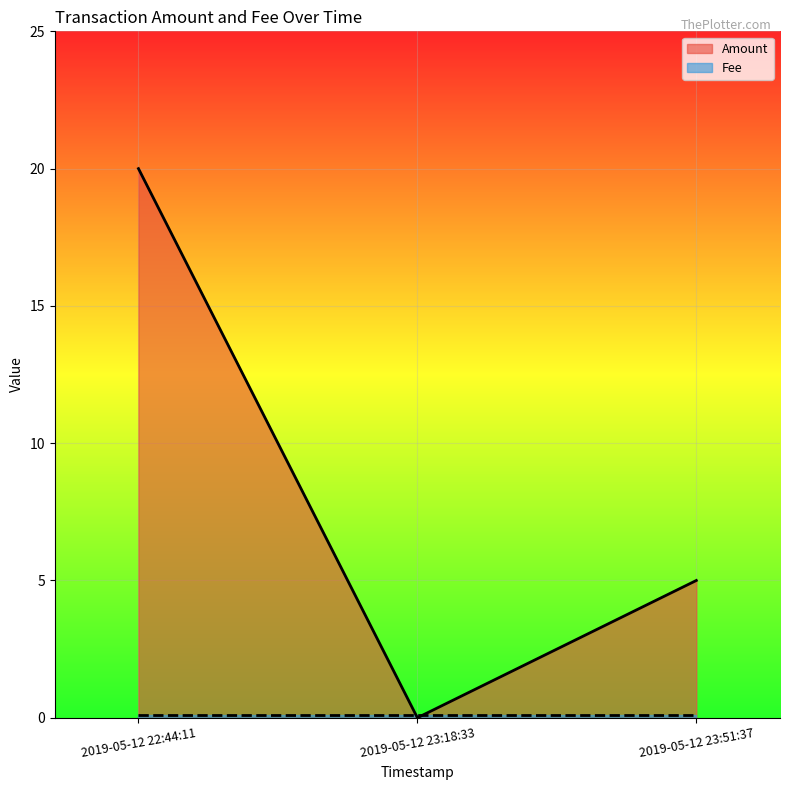

Reading right to left, what are all the values shown in this chart?

2019-05-12 23:51:37=5	2019-05-12 23:18:33=0	2019-05-12 22:44:11=20